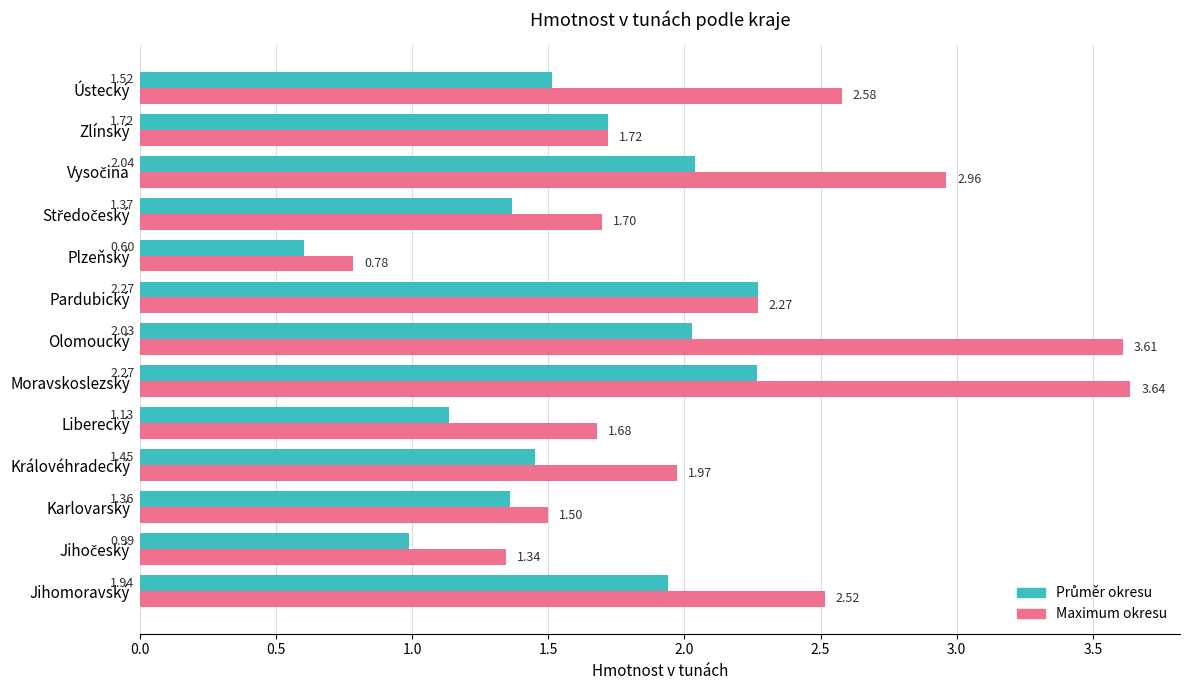

Which series has the widest spread of values?

Maximum okresu